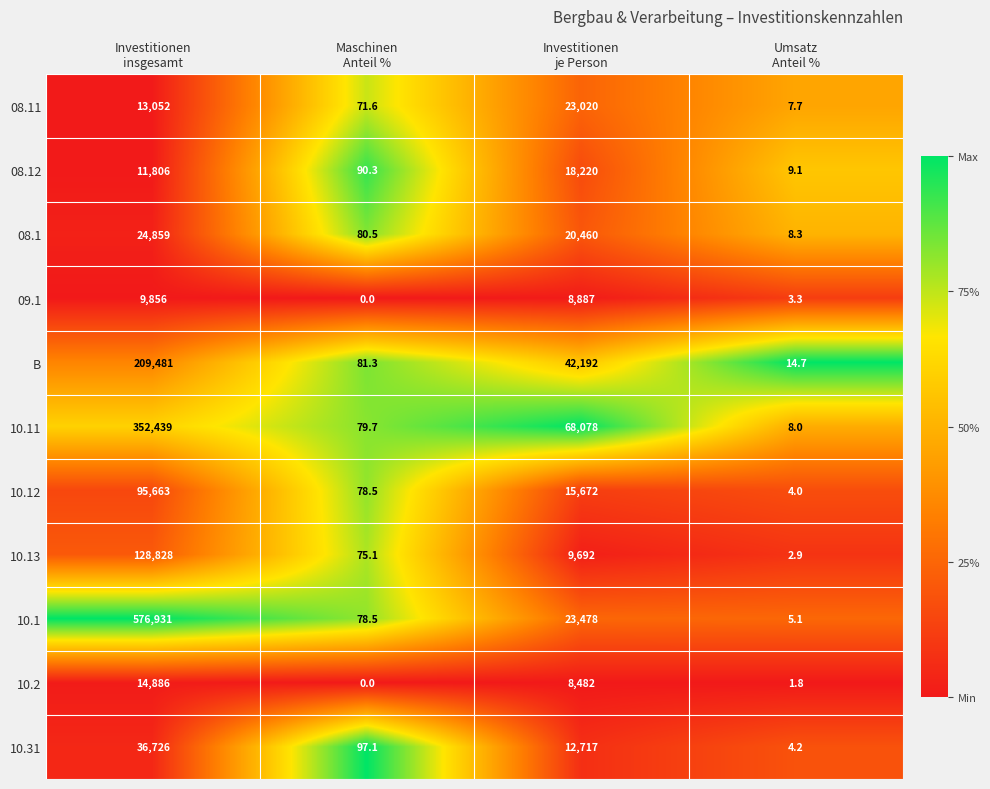

Which series has the widest spread of values?

10.1